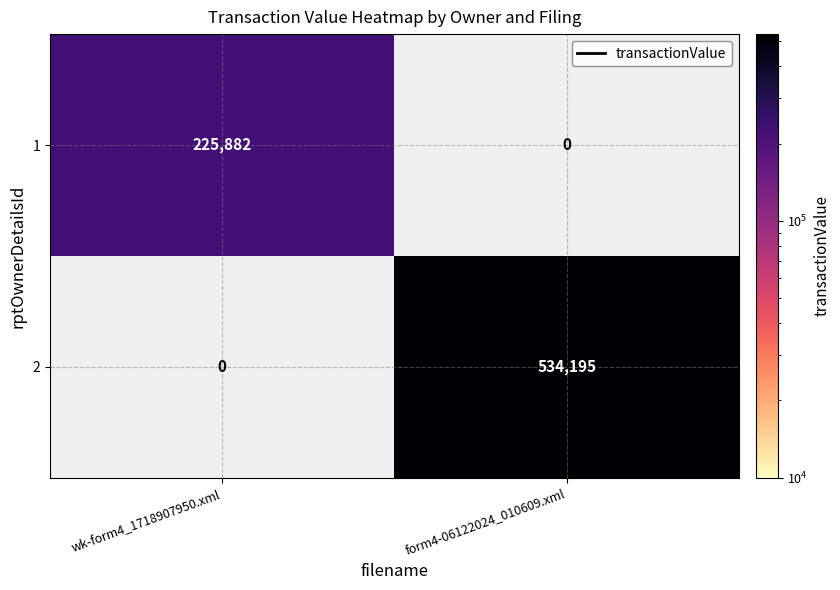

The 1 series shows 327297 at wk-form4_1718907950.xml. True or false?

False